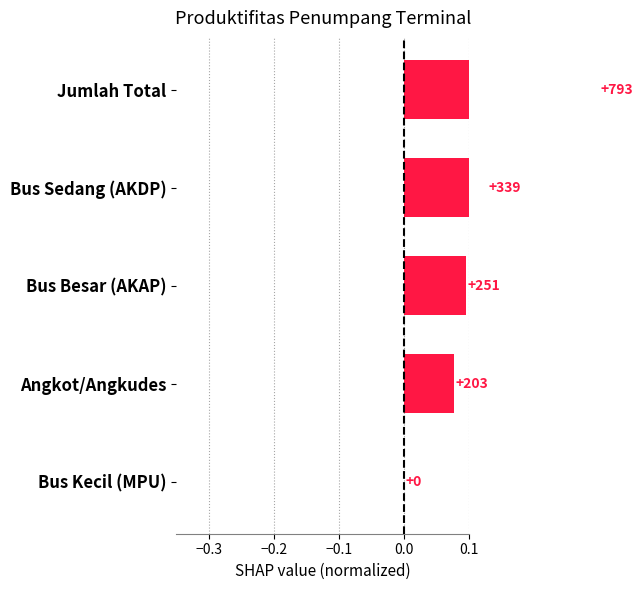

Are the bars horizontal?

Yes